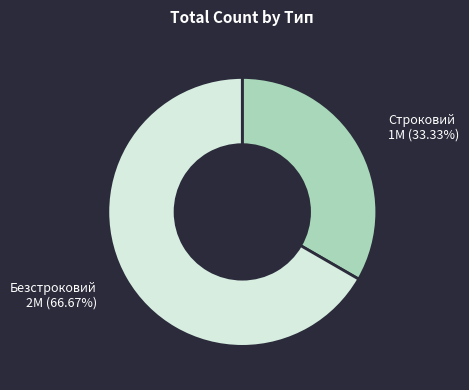

What percentage is the Безстроковий slice, to the nearest percent?

67%